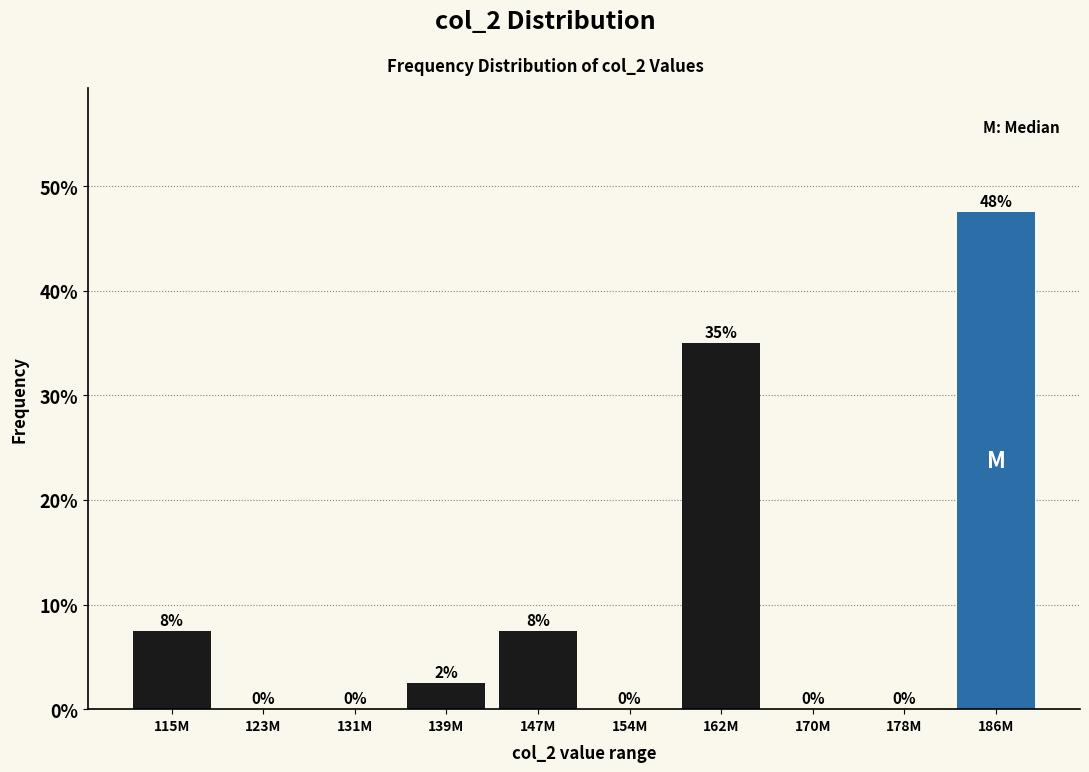

Where does the data first go above 2?

115M